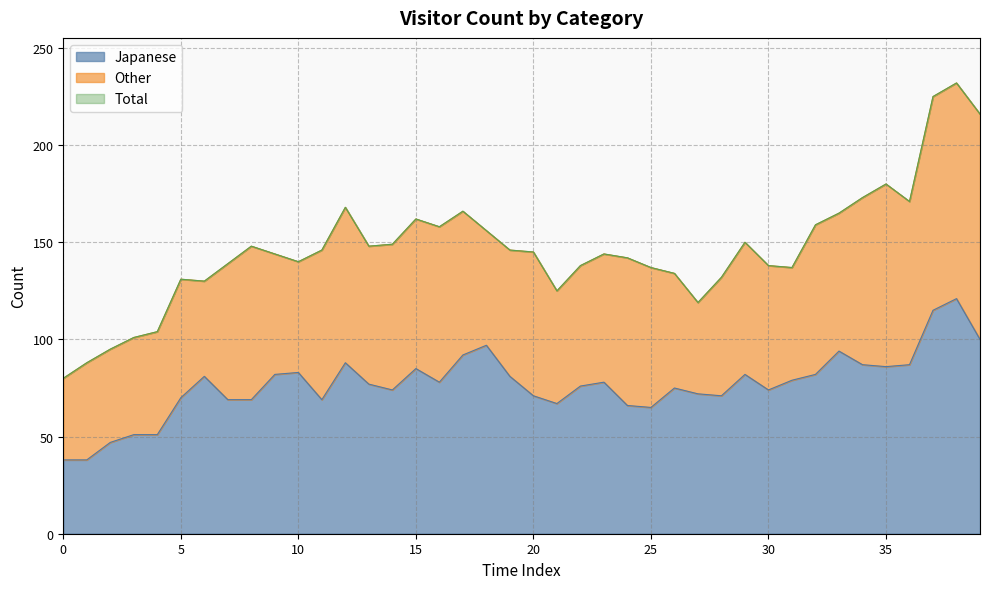

Reading right to left, extract all data points from this chart.

Japanese: 100	121	115	87	86	87	94	82	79	74	82	71	72	75	65	66	78	76	67	71	81	97	92	78	85	74	77	88	69	83	82	69	69	81	70	51	51	47	38	38
Total: 216	232	225	171	180	173	165	159	137	138	150	132	119	134	137	142	144	138	125	145	146	156	166	158	162	149	148	168	146	140	144	148	139	130	131	104	101	95	88	80